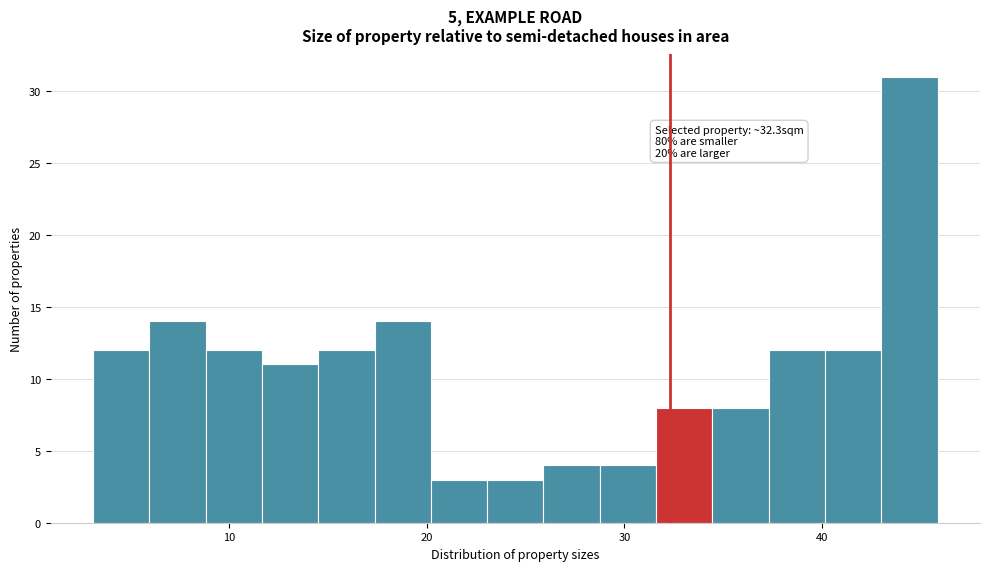

Read against the x-axis, roughly where is the centre of the tallest bar?

44